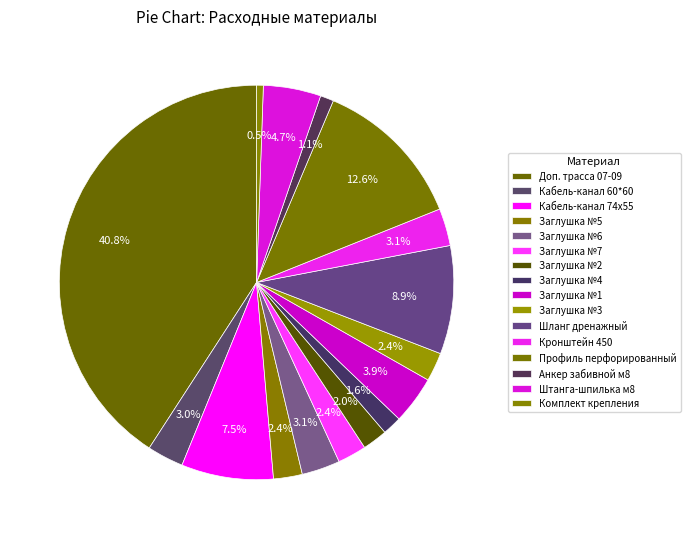

Combined, what portion of the pie is Штанга-шпилька м8 and Кабель-канал 60*60?

7.7%